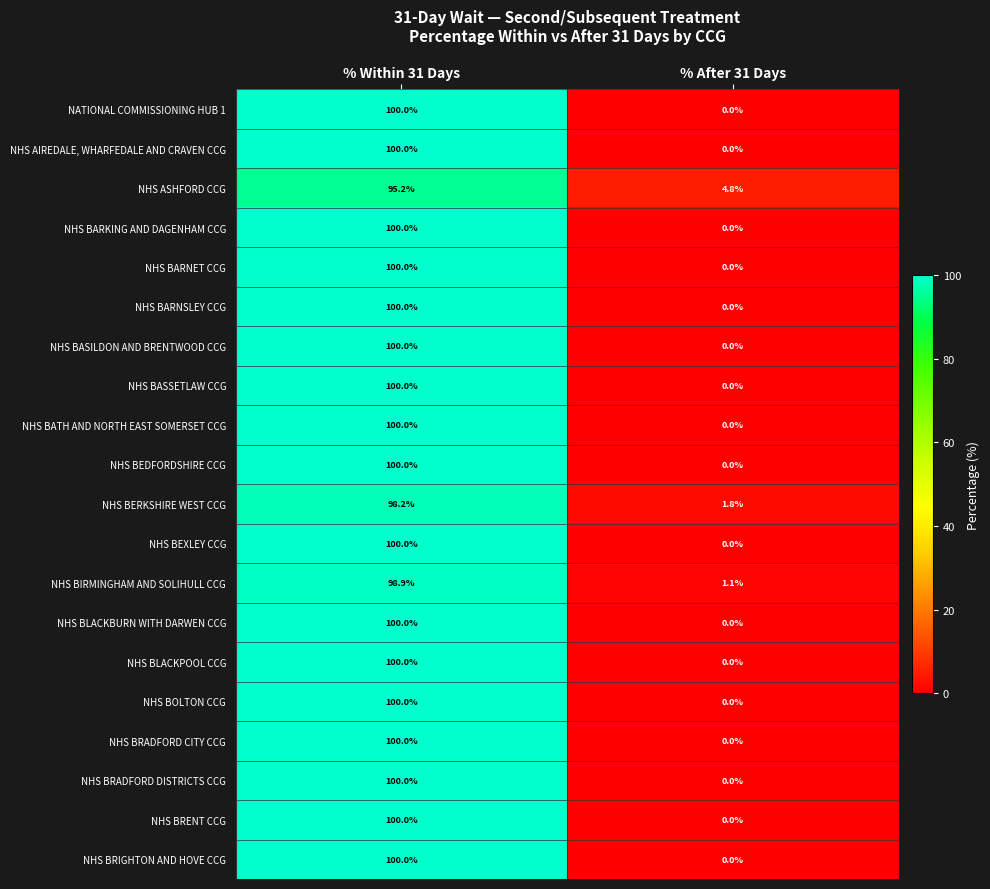

What is the difference between the highest and lowest values at % After 31 Days?

4.8